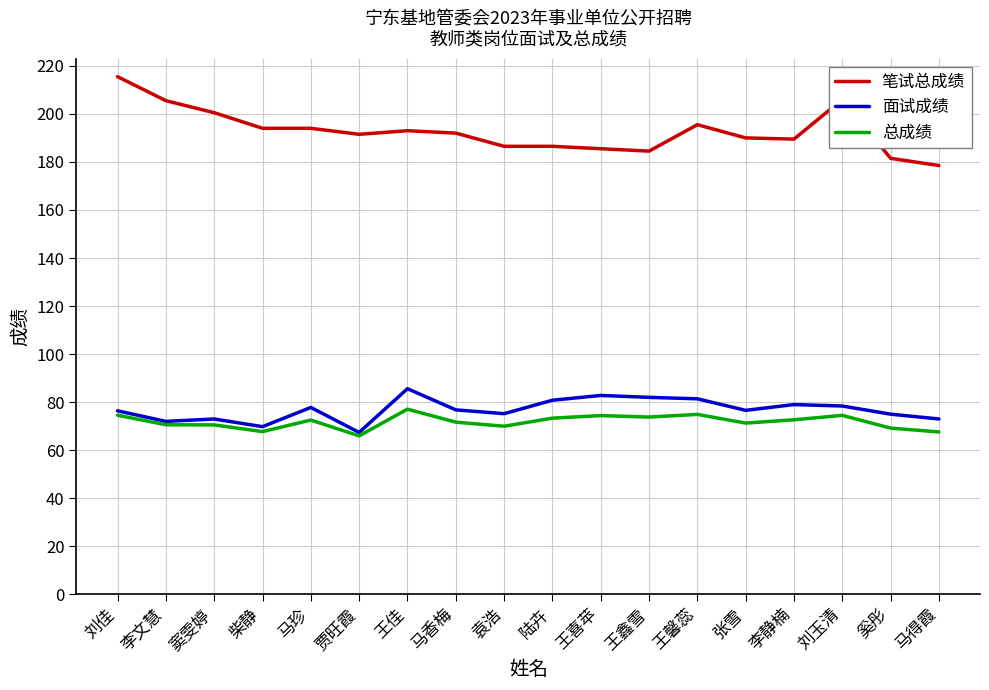

Which series has the largest range (max minus min)?

笔试总成绩